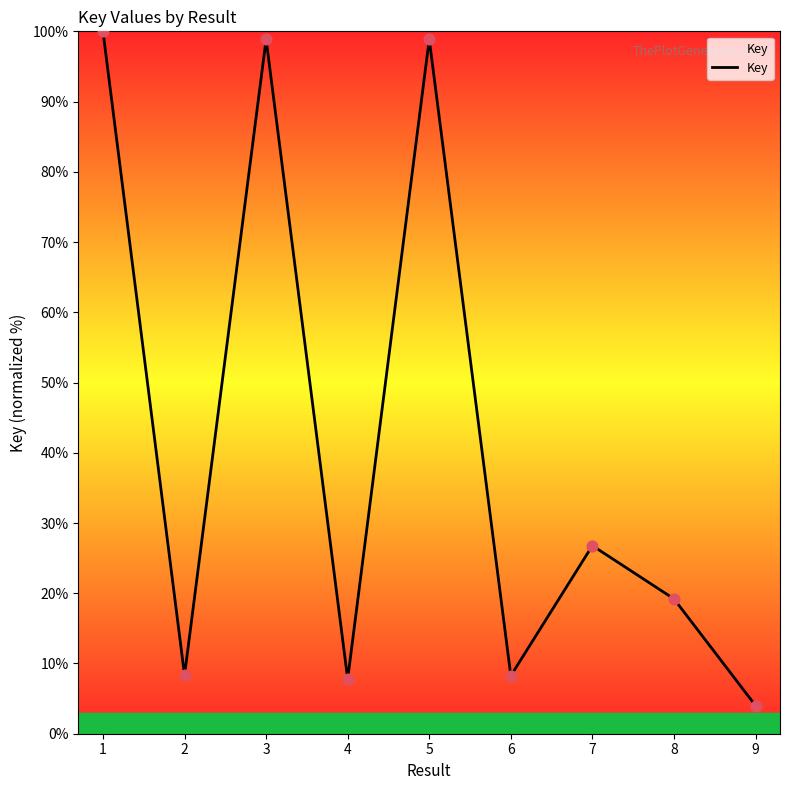

What is the ratio of the value at 6 to the value at 1?

0.1